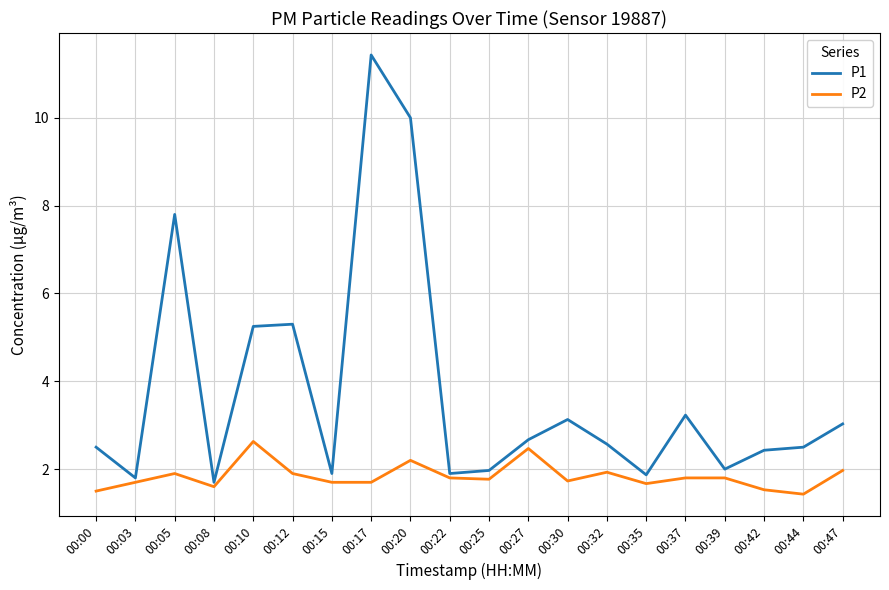

Which series changed the most between 00:00 and 00:17?

P1